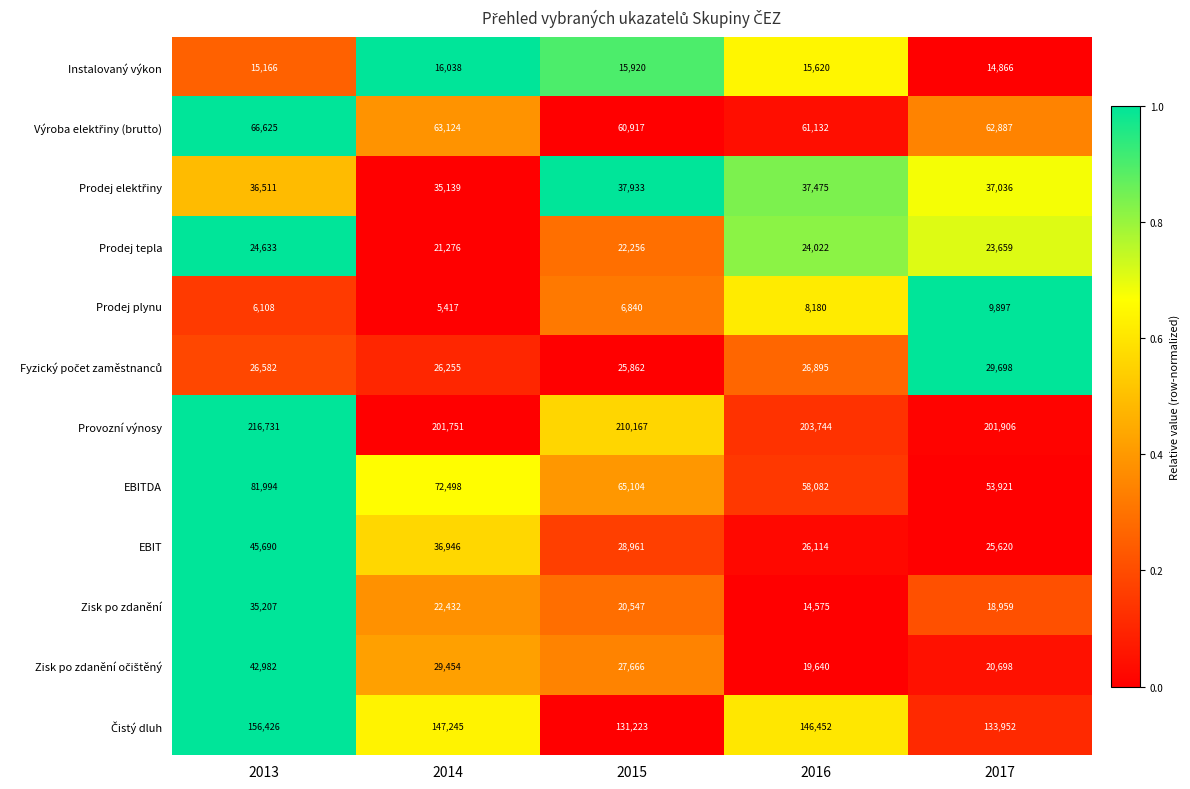

Which series has the widest spread of values?

EBITDA